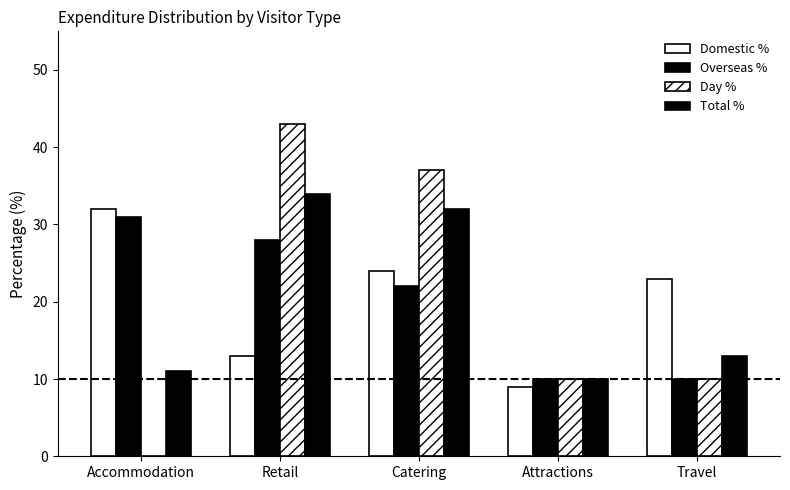

Which has a higher value, Catering or Travel?

Catering